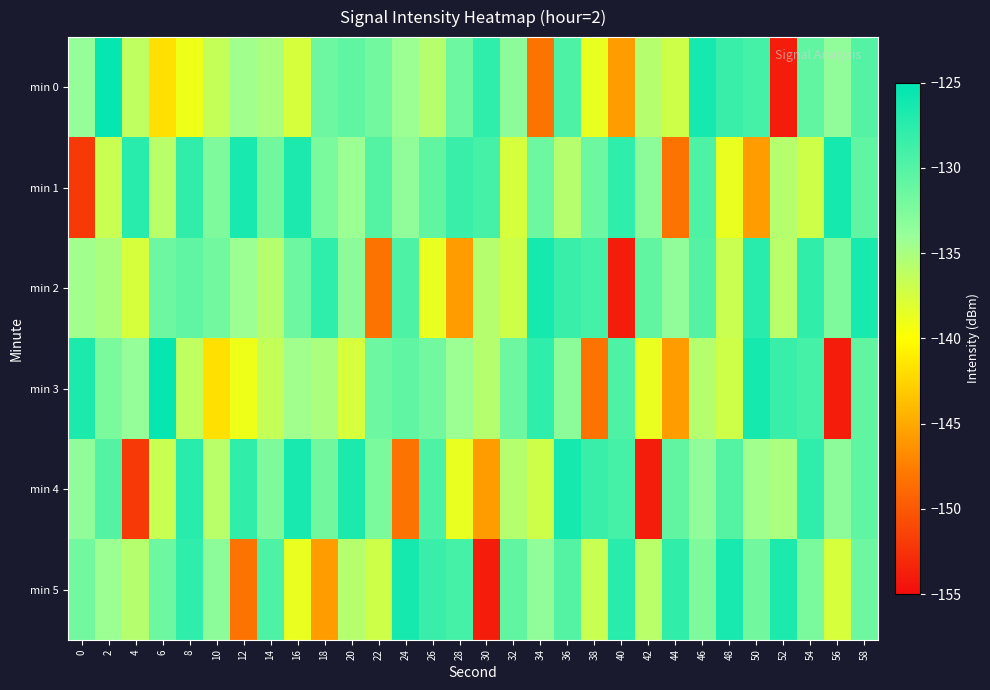

At 32, list the series in order from smallest to largest.

min 1, min 2, min 4, min 0, min 3, min 5